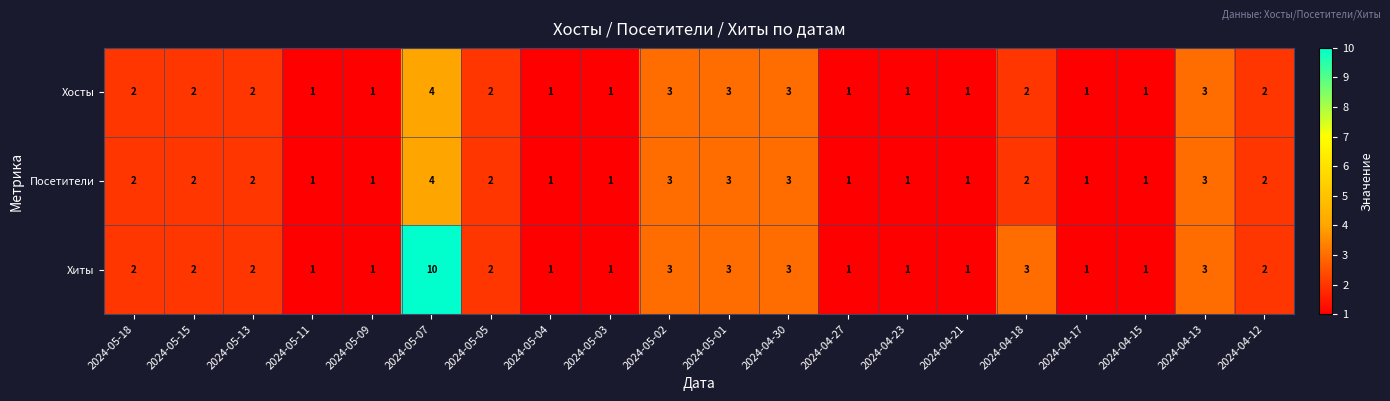

True or false: Хосты has a value of 0 at 2024-04-21.

False